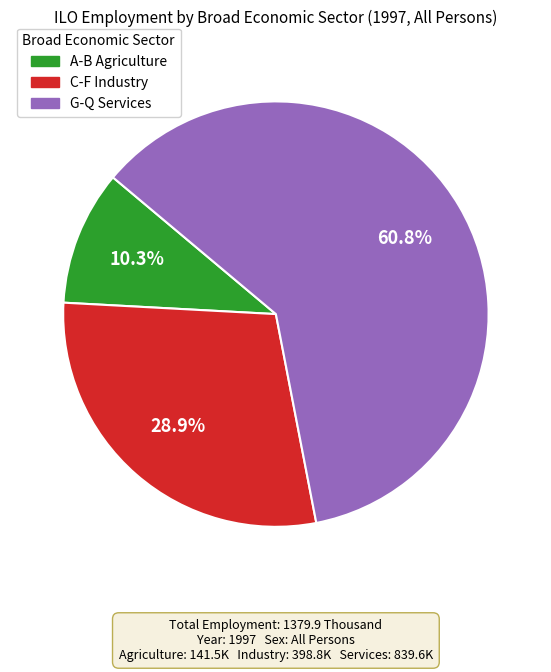

Do G-Q Services and A-B Agriculture together represent more than half of the pie?

Yes